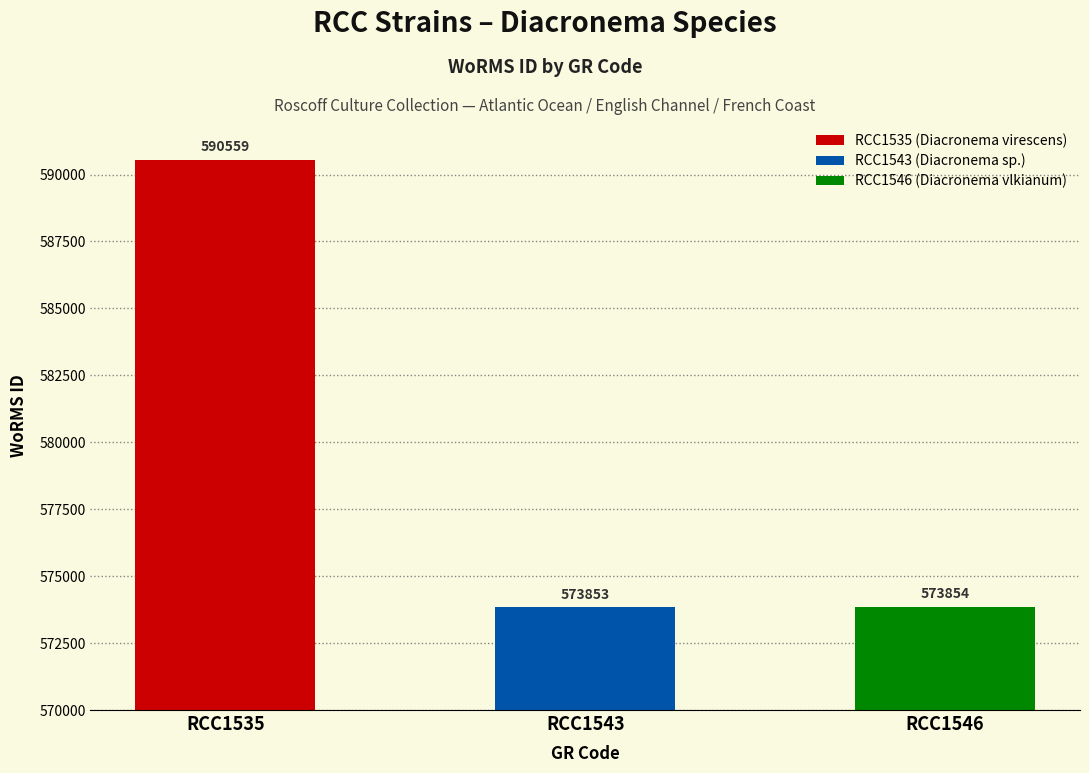

What is the sum of all values?

1738266